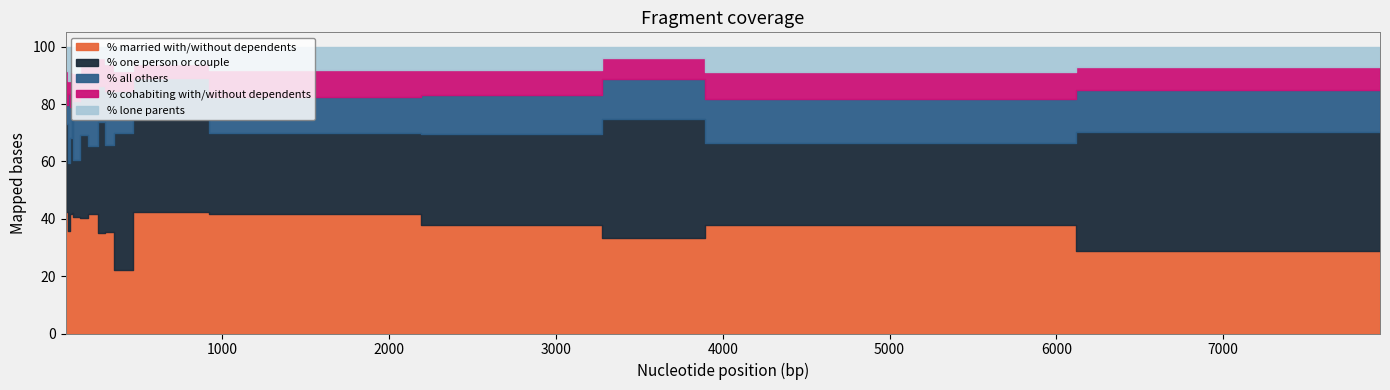

At how many categories does at least one series exceed 37?

14